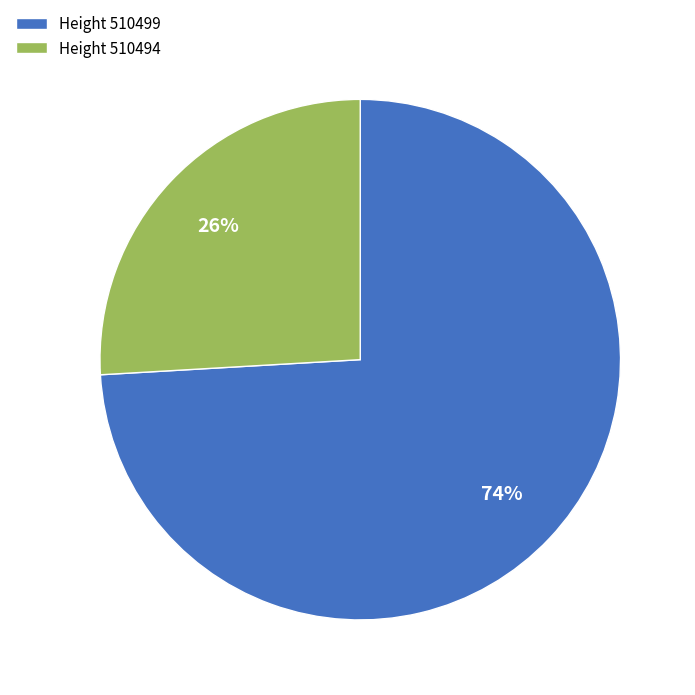

Combined, do Height 510494 and Height 510499 account for over 50%?

Yes